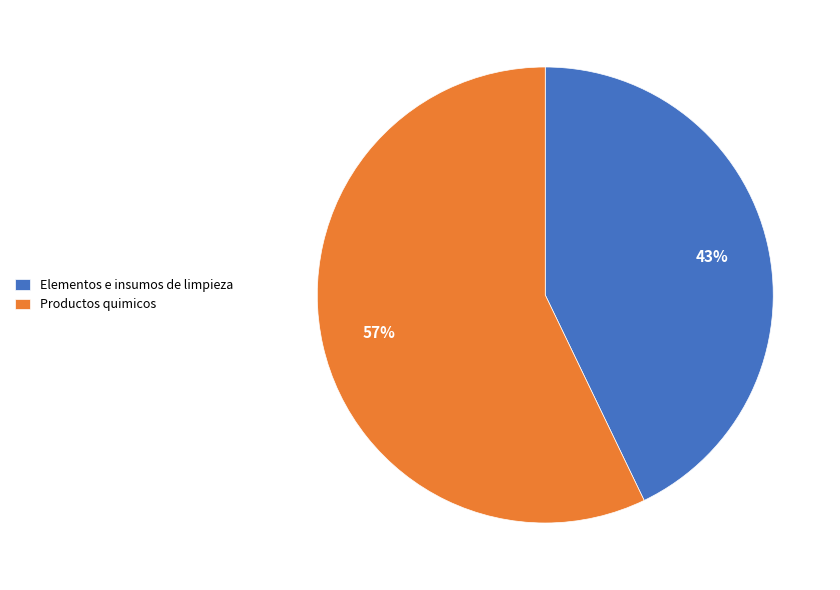

To the nearest percent, what percentage of the pie is Elementos e insumos de limpieza?

43%